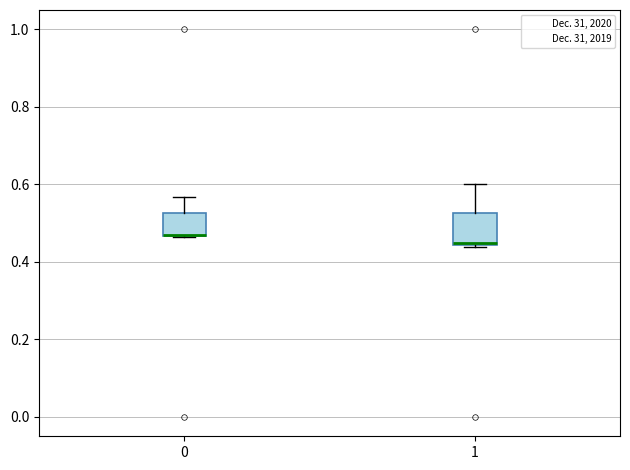

Where does the upper whisker of the box at x = 0 end on the y-axis? The values are not printed on the chart, so give them approximately, as read against the axis.

0.56